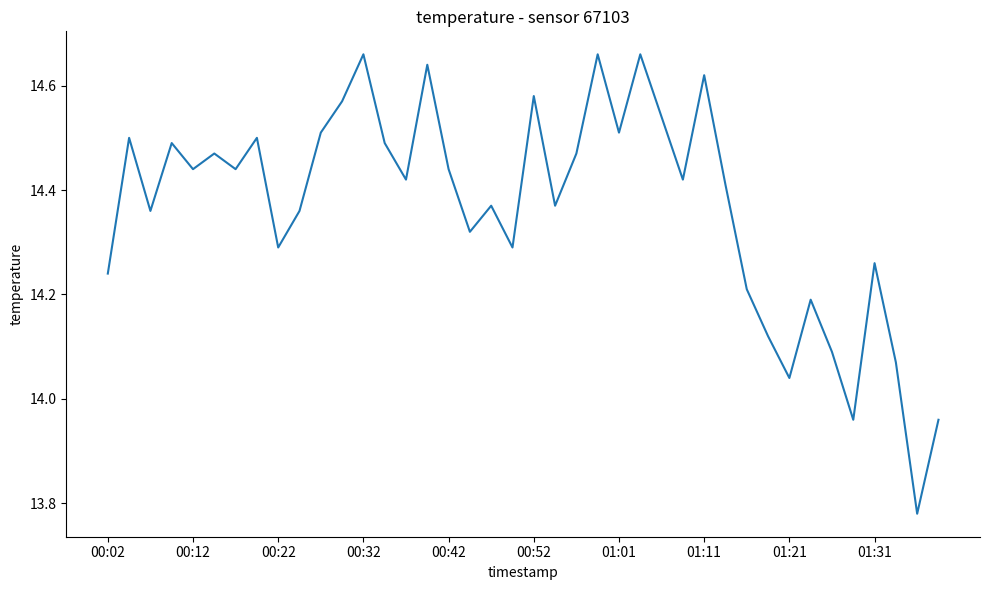

What is the difference between the maximum and minimum values?

0.9